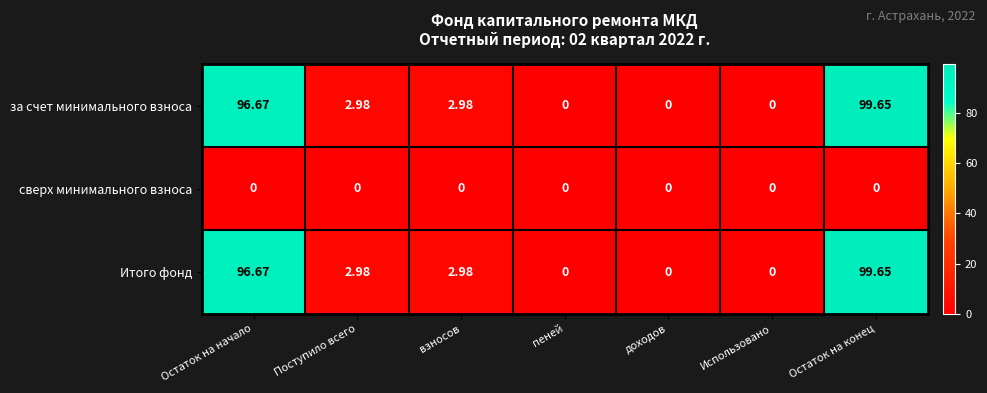

Which category has the highest value across all series?

Остаток на конец